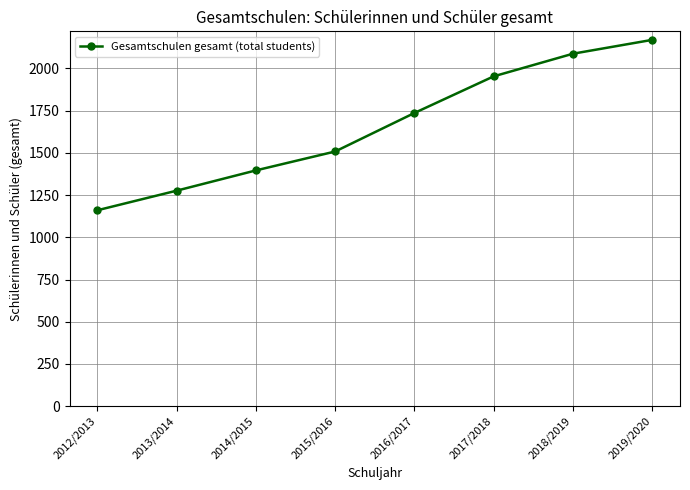

Which has a higher value, 2014/2015 or 2013/2014?

2014/2015